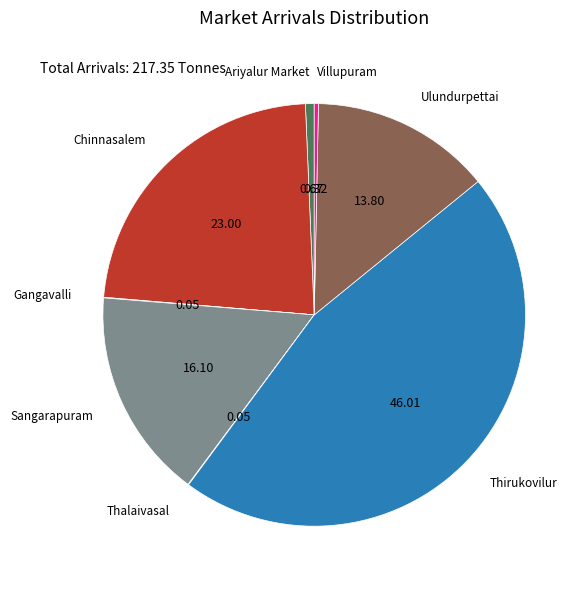

Is there any slice that represents more than half of the pie?

No